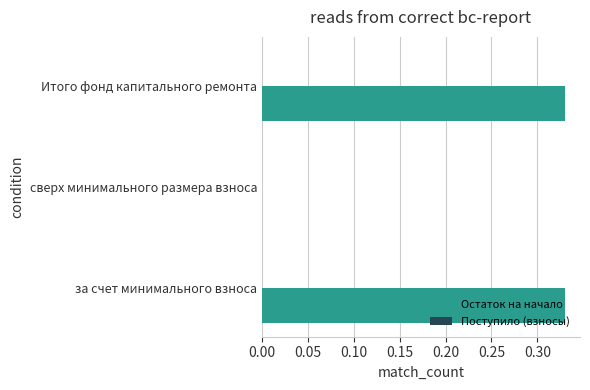

What is the sum of all values?

0.7